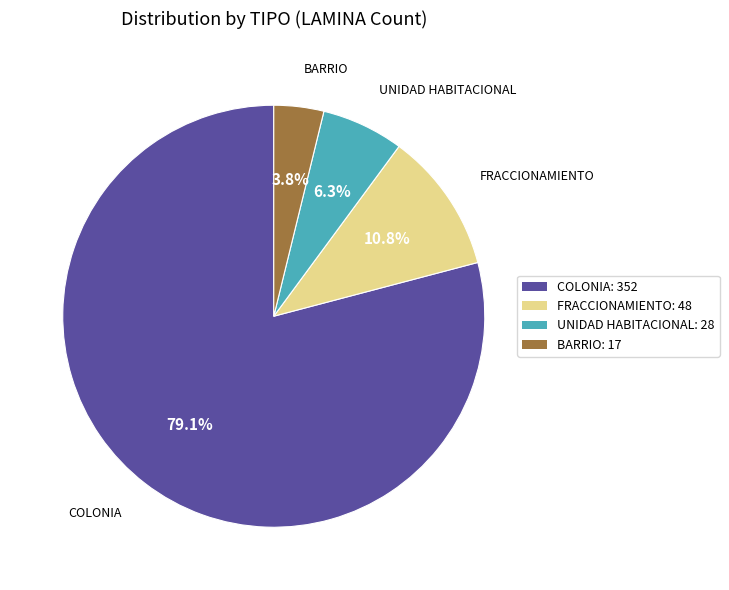

To the nearest percent, what is the average slice percentage?

25%